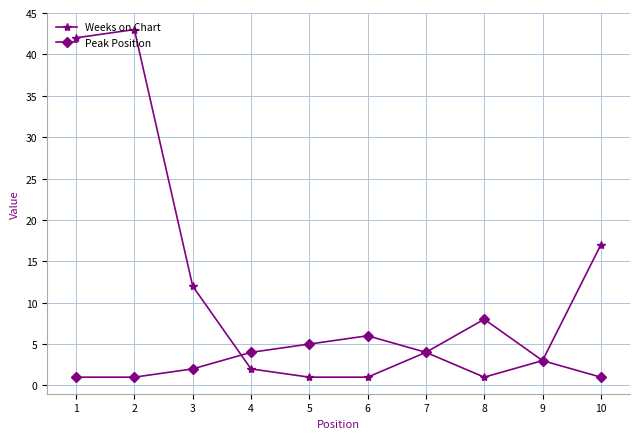

Count the Peak Position values in the range 1 to 5.

8